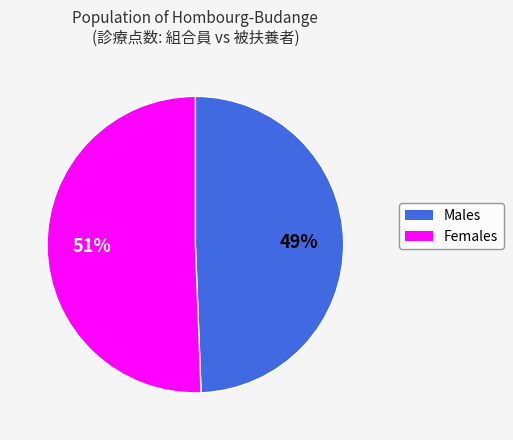

Count the number of slices in the pie.

2